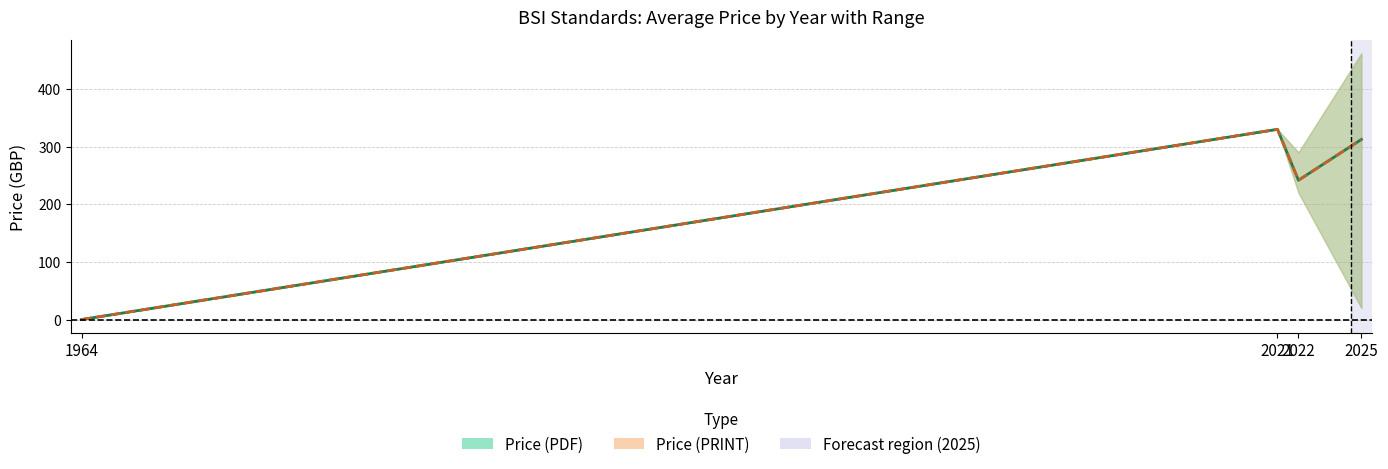

What is the sum of the Price (PRINT) avg values at 2021 and 2022?

571.6